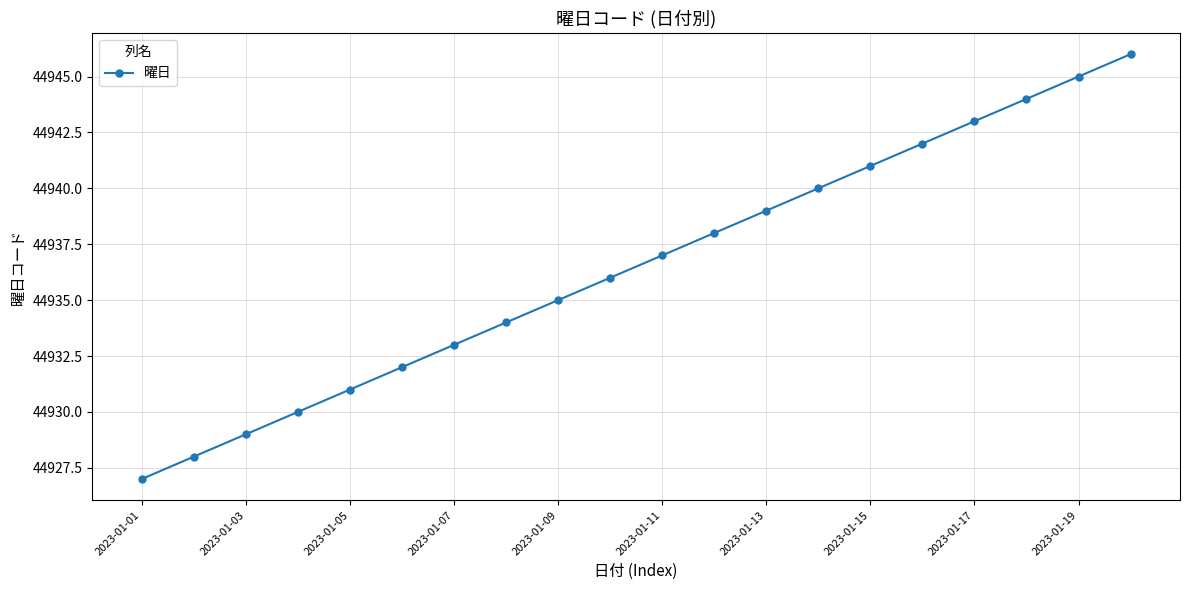

What is the difference between the maximum and minimum values?

19